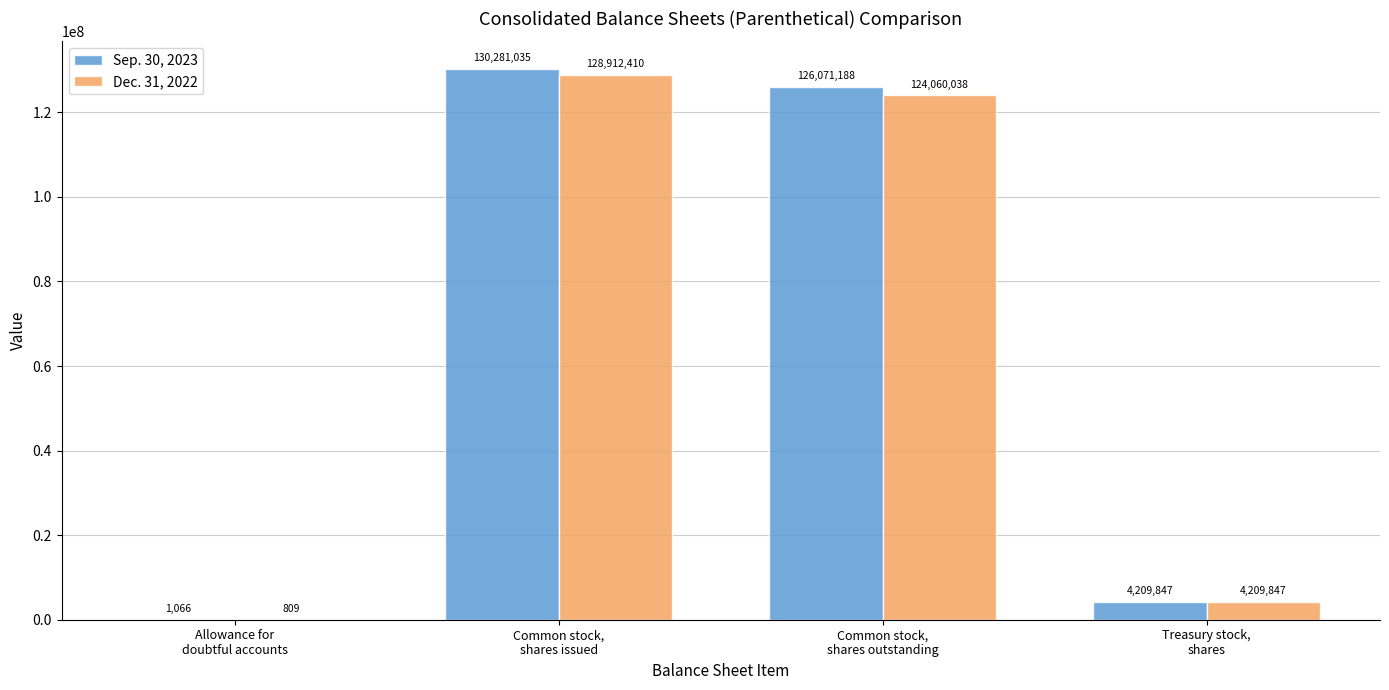

Where does the Dec. 31, 2022 series first go above 124060038?

Common stock,
shares issued